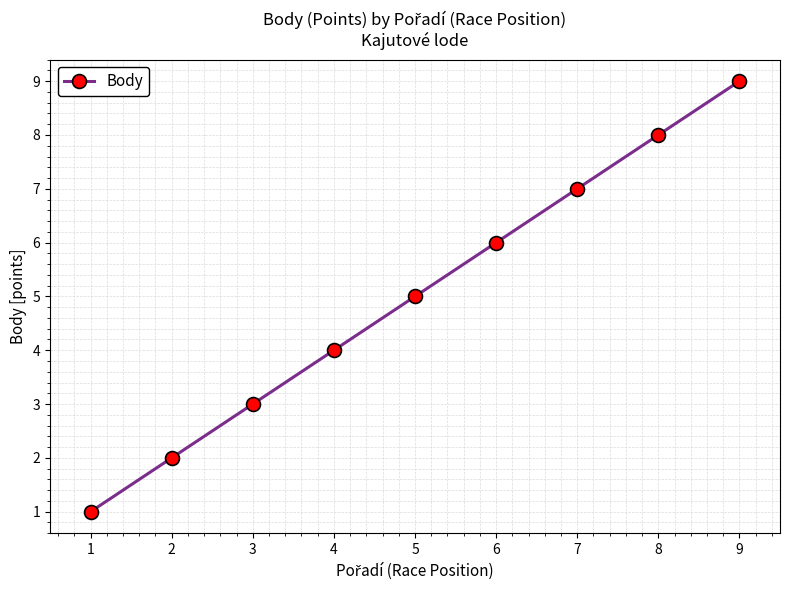

What is the change in value from 5 to 6?

+1